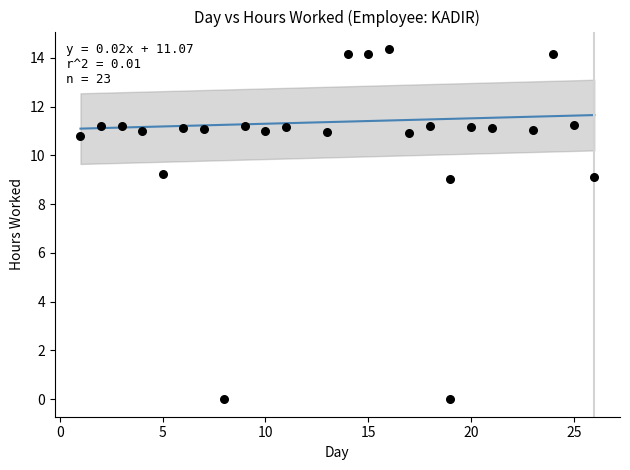

What is the range of Y values (max minus min)?

14.4